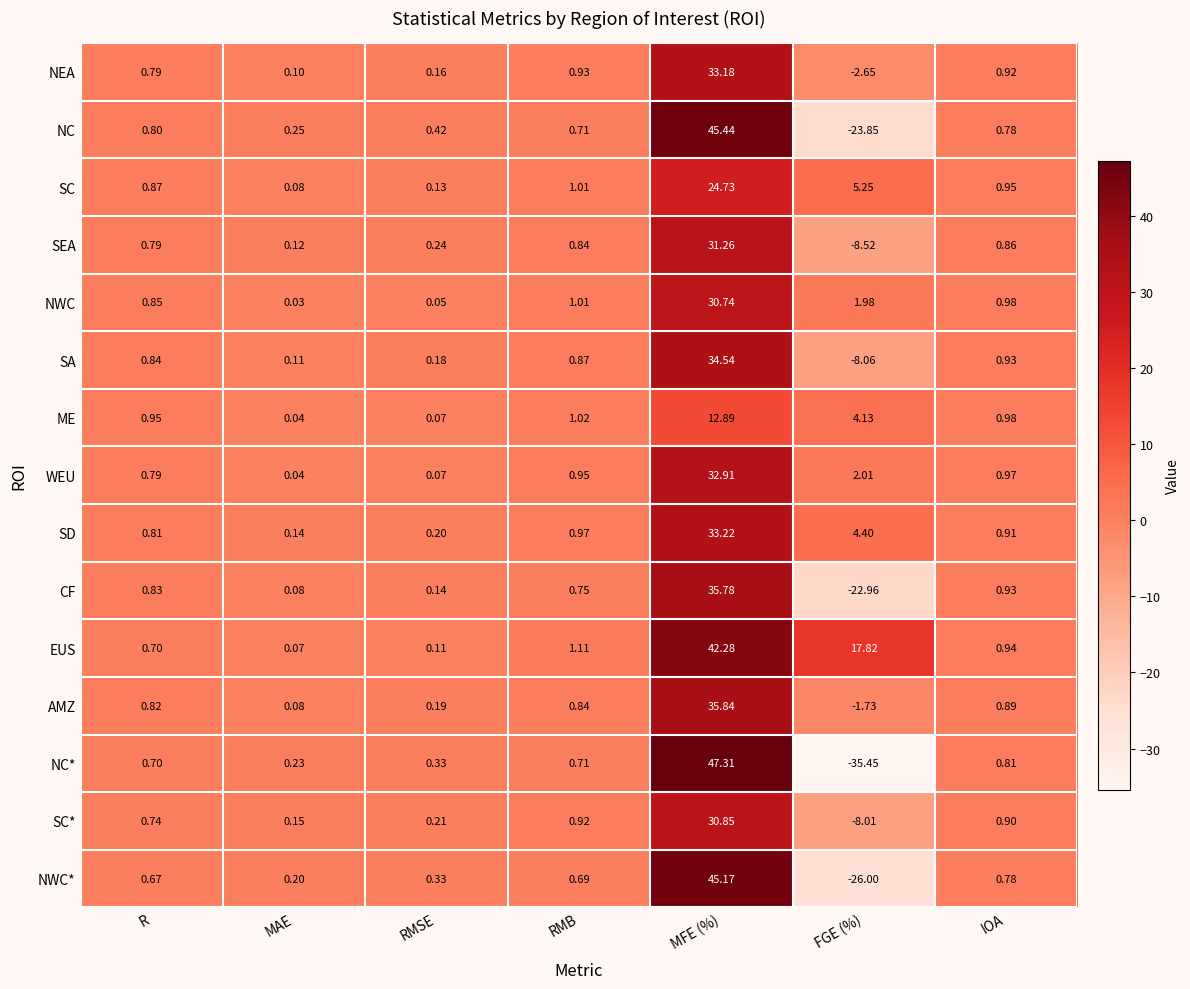

At how many categories does at least one series exceed 41?

1